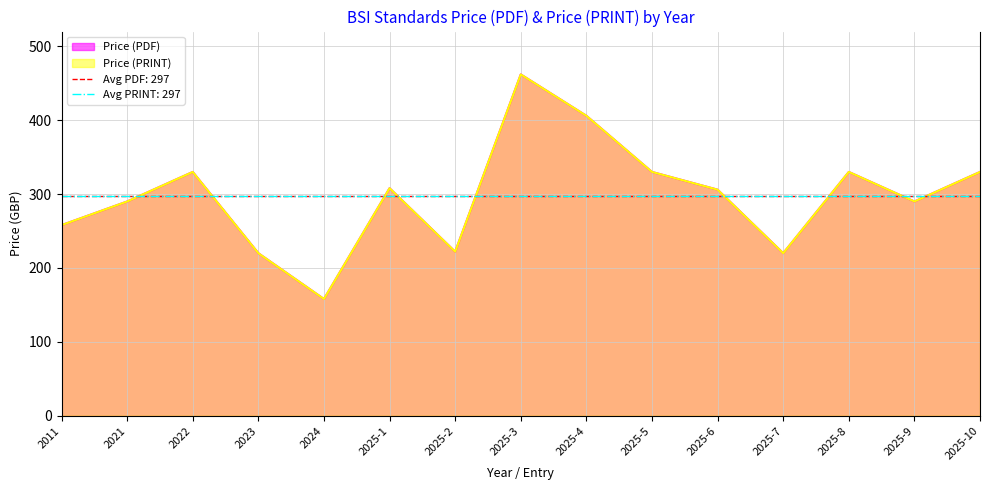

How many data points does each series have?

15